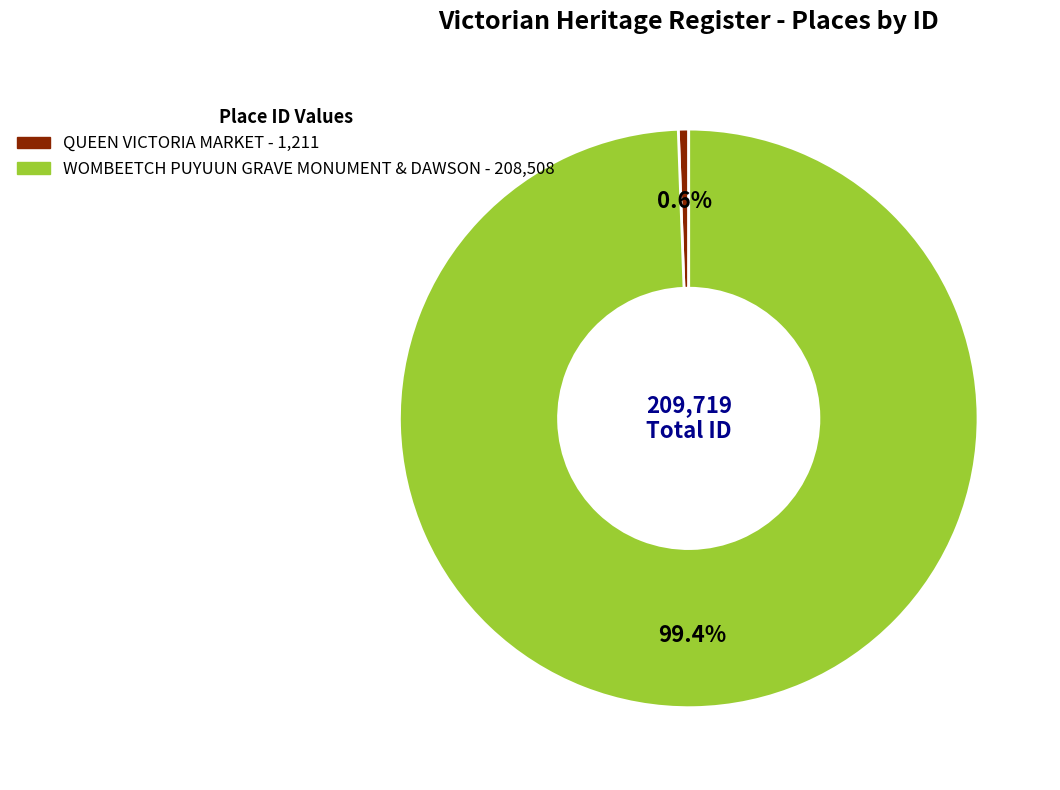

What portion of the pie excludes QUEEN VICTORIA MARKET?

99.4%